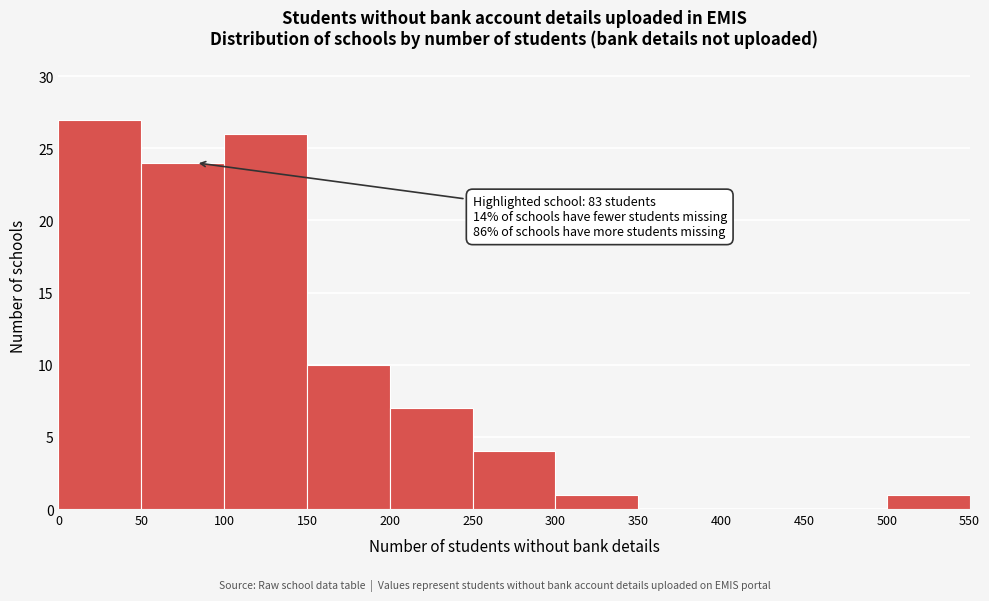

Which range on the x-axis has the tallest bar?

0 to 50